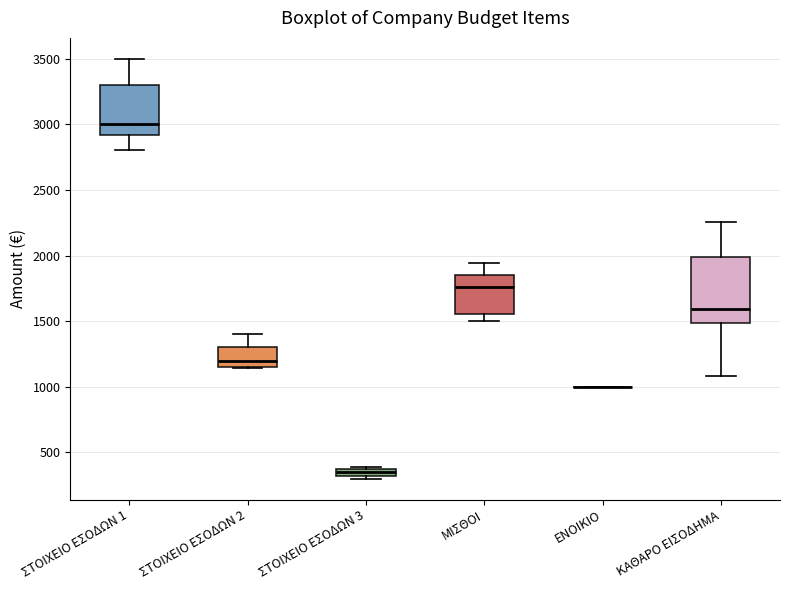

Comparing the boxes themselves (not the whiskers), which one is the tallest?

ΚΑΘΑΡΟ ΕΙΣΟΔΗΜΑ